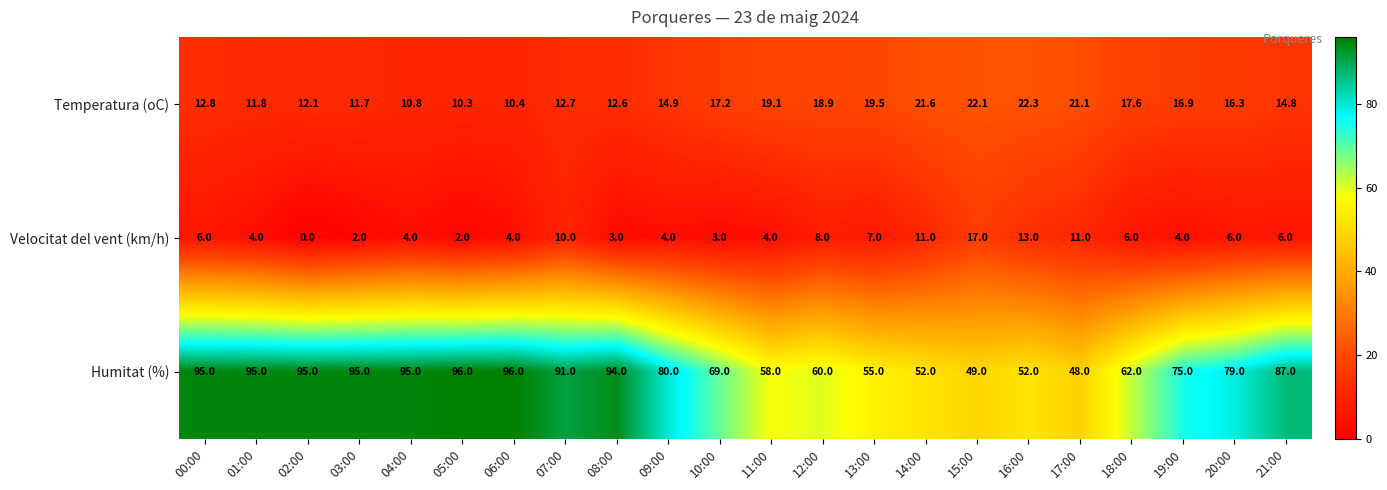

Which label corresponds to the smallest value in the chart?

02:00